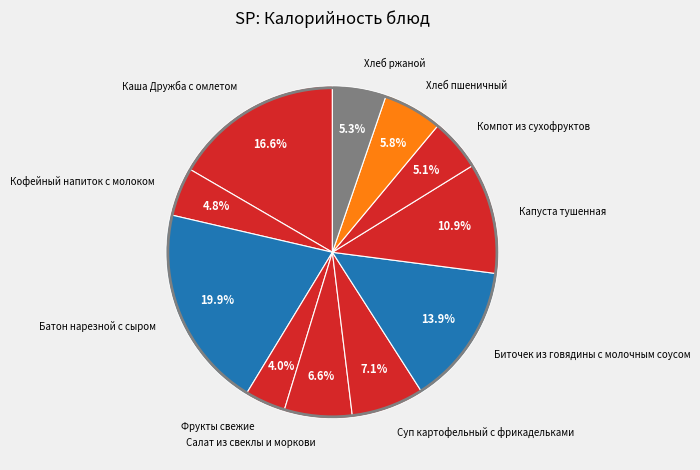

Does Хлеб пшеничный represent more than half of the total?

No